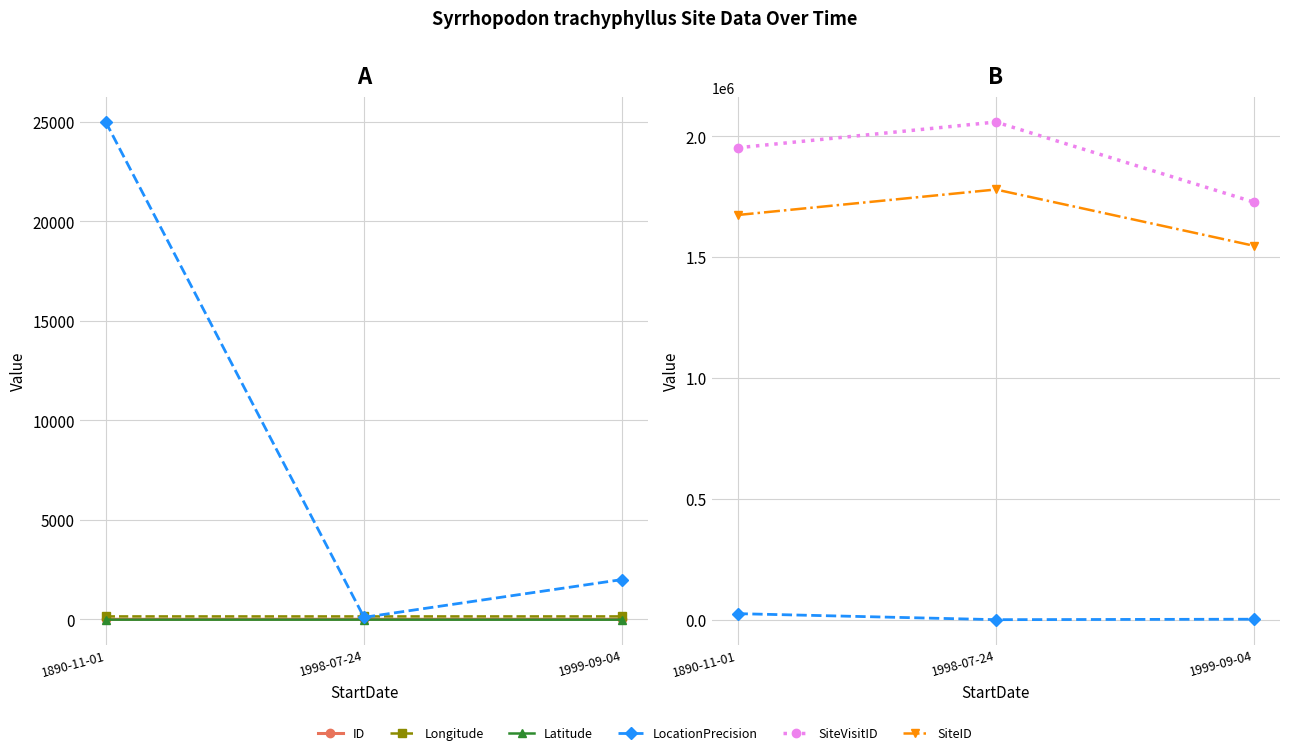

Is it true that SiteVisitID equals 2673977.2 at 1890-11-01?

False